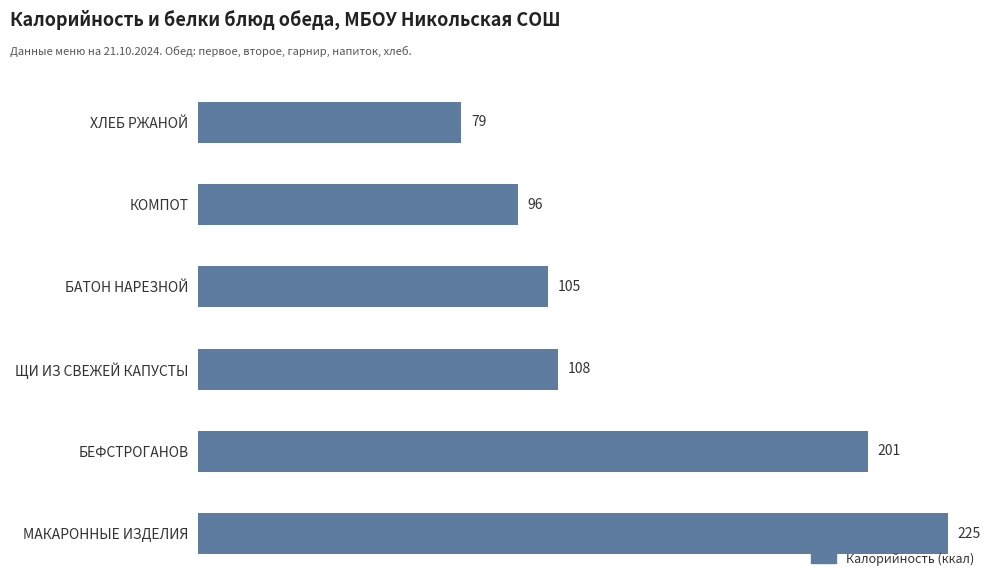

What is the smallest value displayed?

79